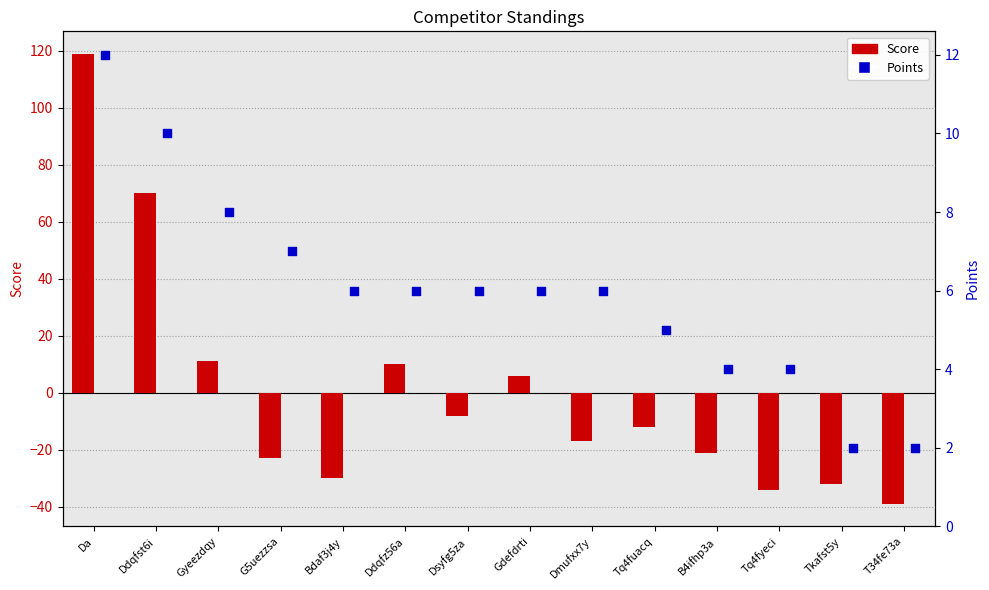

At which category is the sum across all series the highest?

Da